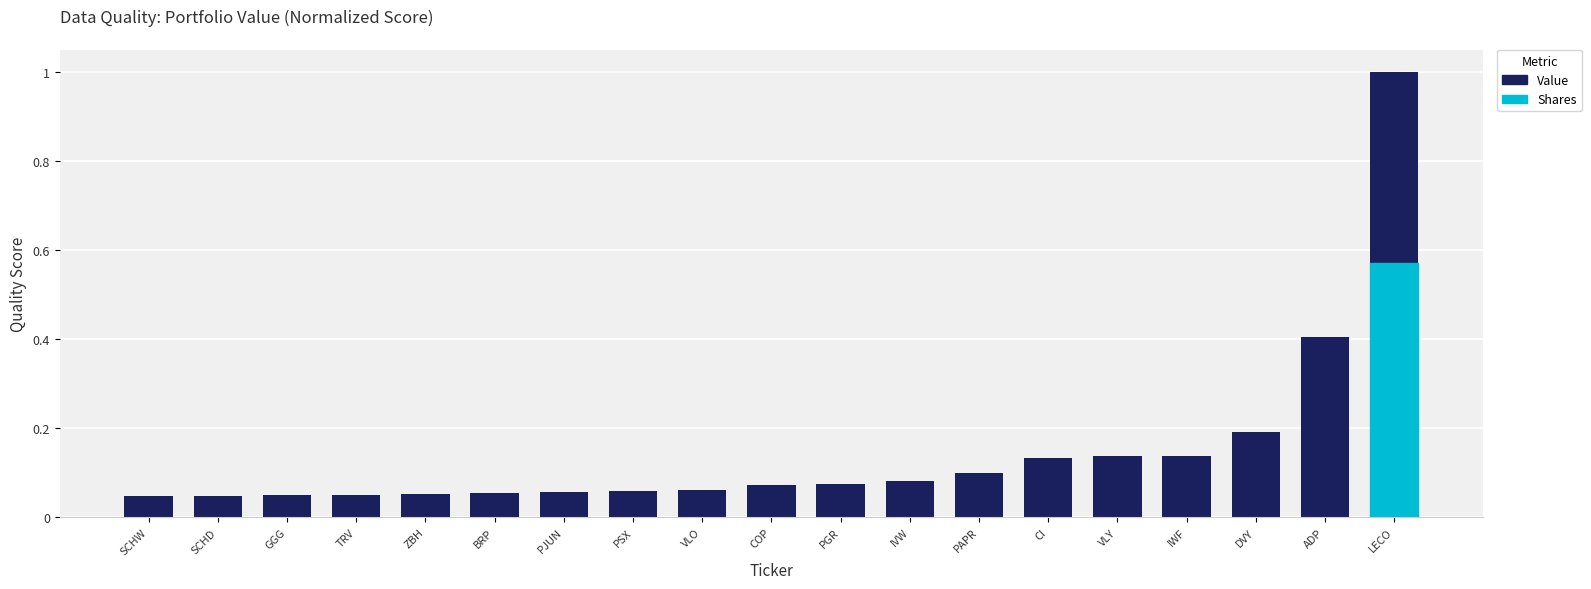

True or false: the data shows 0.1 at IVW.

True